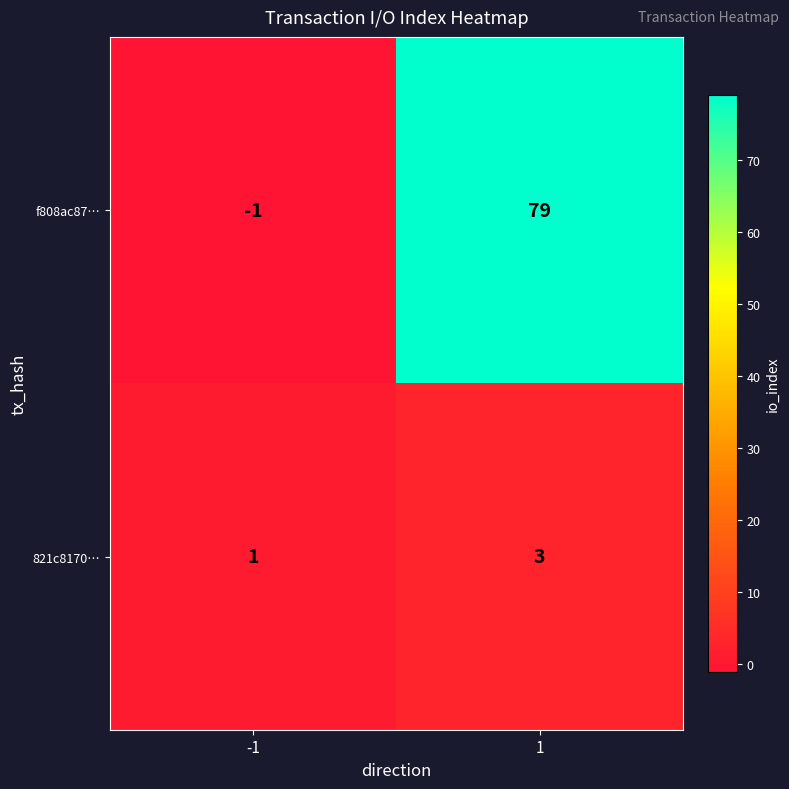

What is the sum of all 821c8170… values?

4